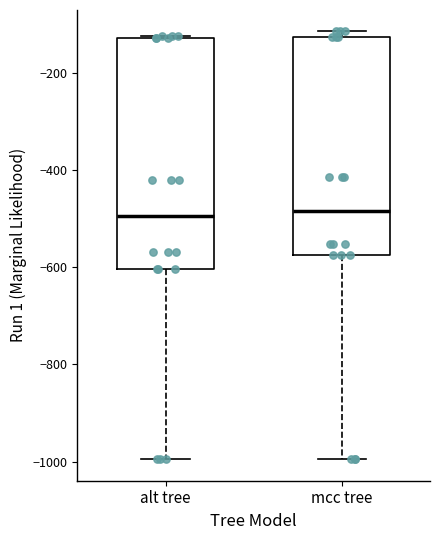

Which box is the tallest, from its lower edge to its upper edge?

alt tree